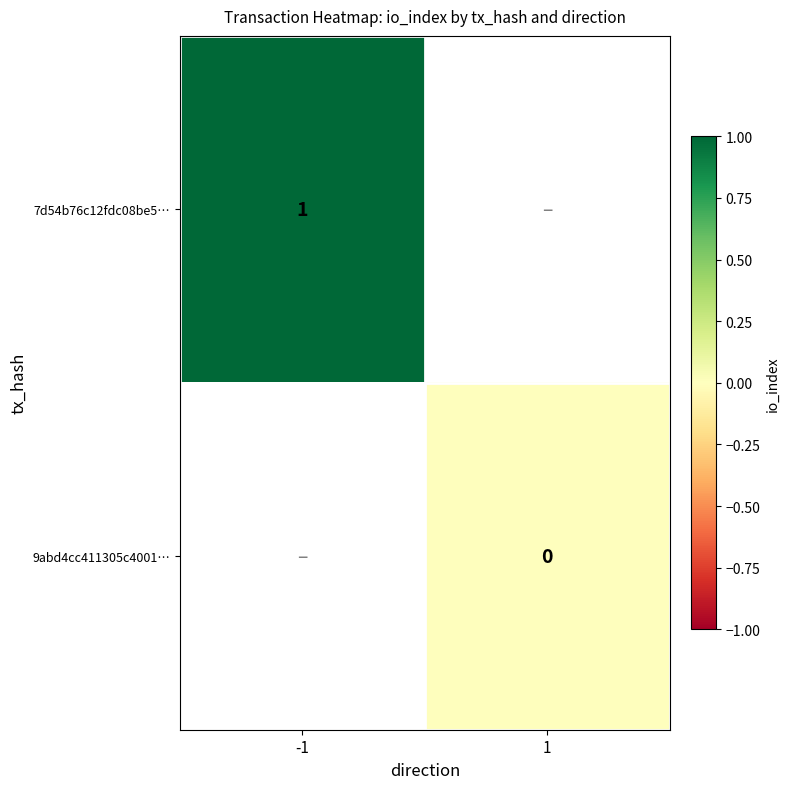

The 7d54b76c12fdc08be5… series shows 1 at -1. True or false?

True